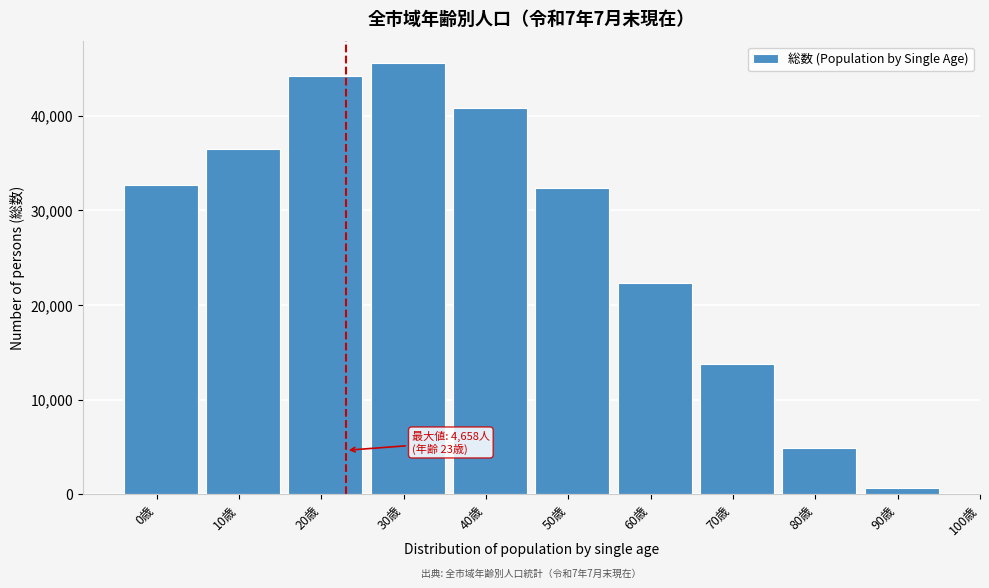

Reading left to right, extract all data points from this chart.

32685	36535	44200	45584	40847	32403	22383	13727	4949	627